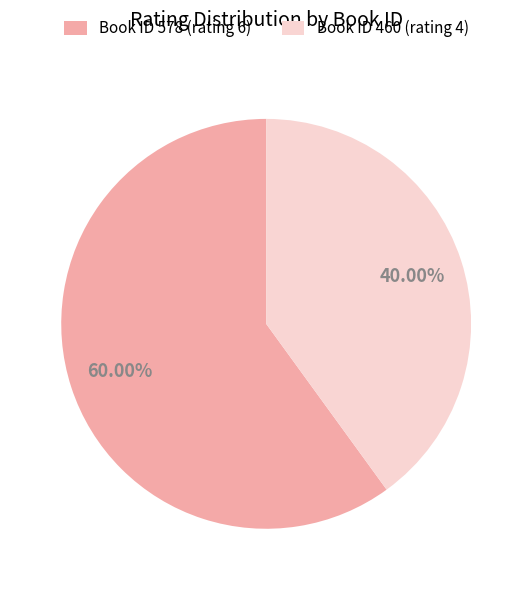

Which category has the biggest portion of the pie?

Book ID 578 (rating 6)